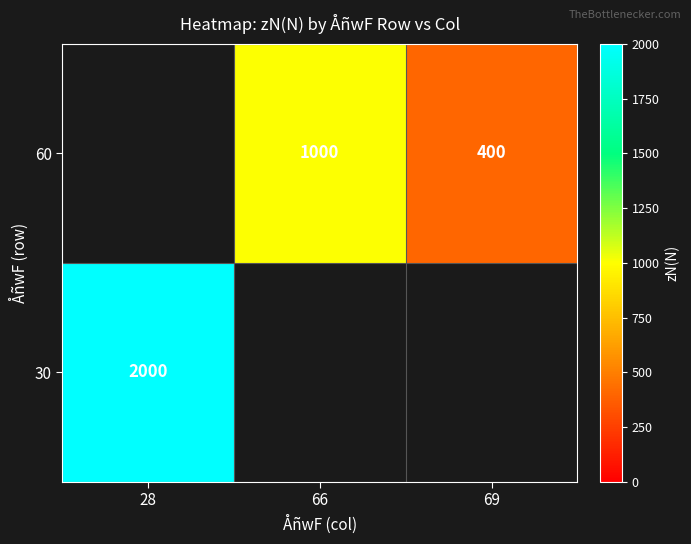

The value of 60 at 69 is 655. True or false?

False